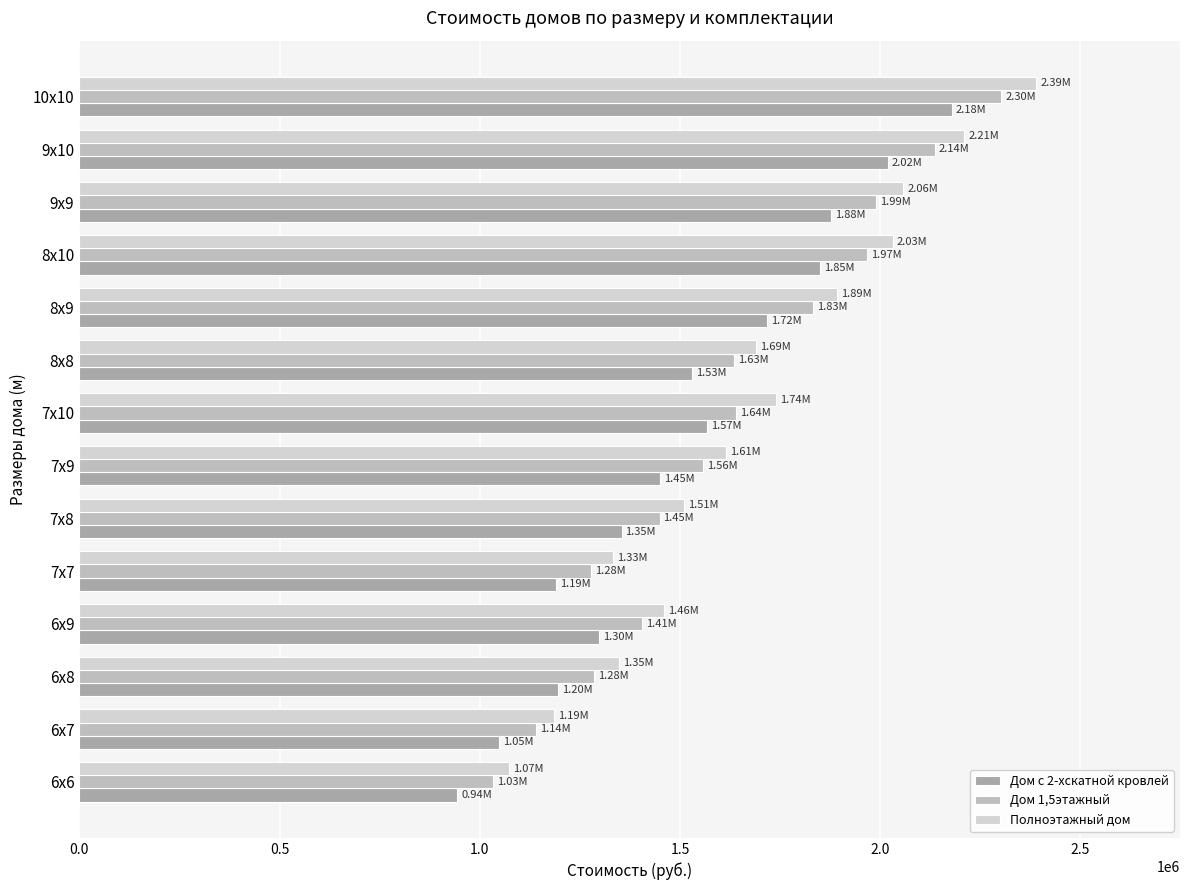

What are all the series names shown in the legend?

Дом с 2-хскатной кровлей, Дом 1,5этажный, Полноэтажный дом